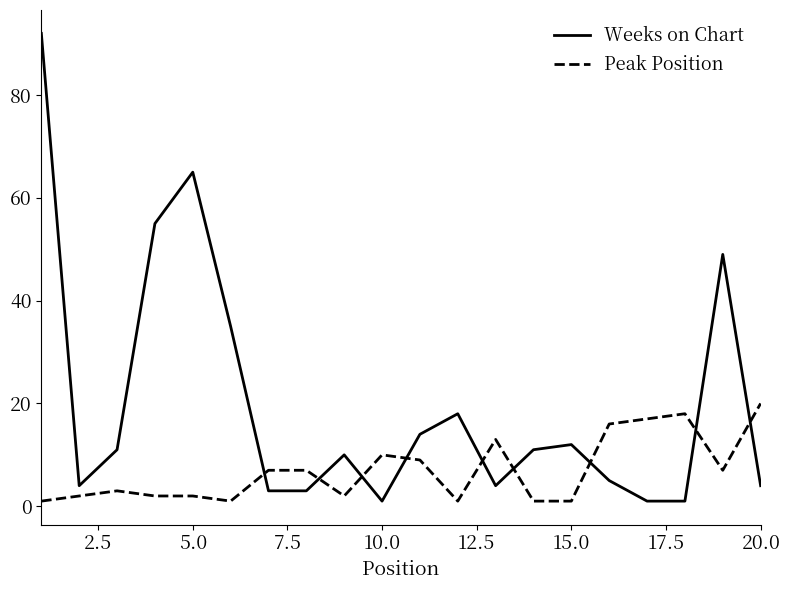

Which series has the widest spread of values?

Weeks on Chart